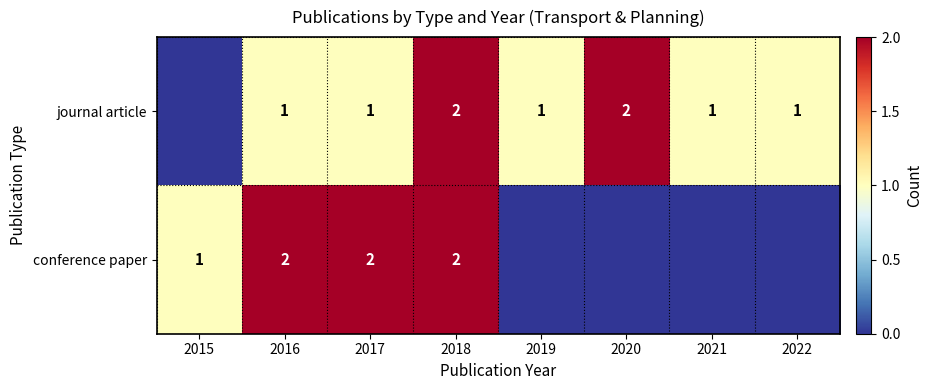

Is it true that journal article equals 1 at 2020?

False